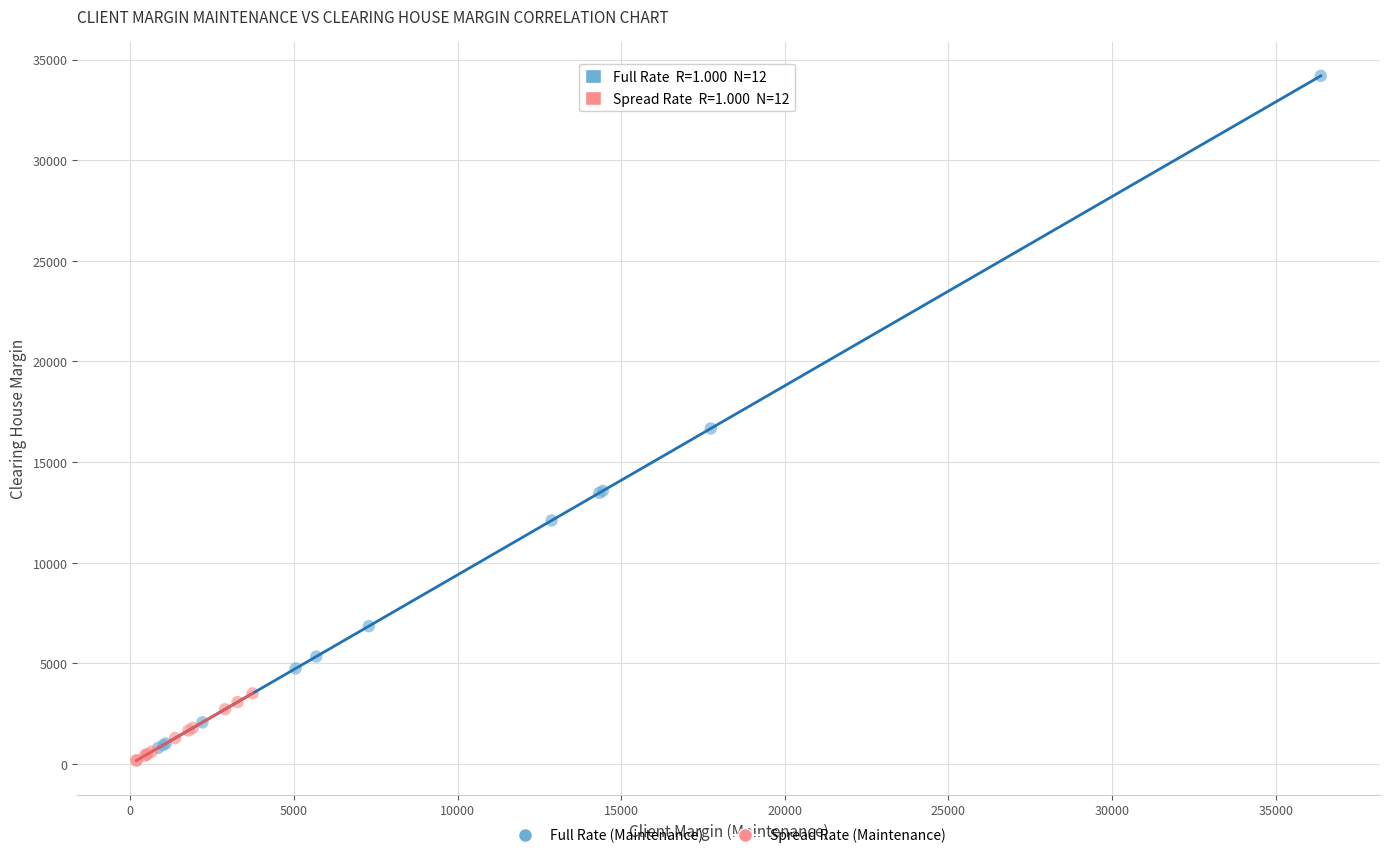

Which series reaches the minimum Y coordinate?

Spread Rate (Maintenance)